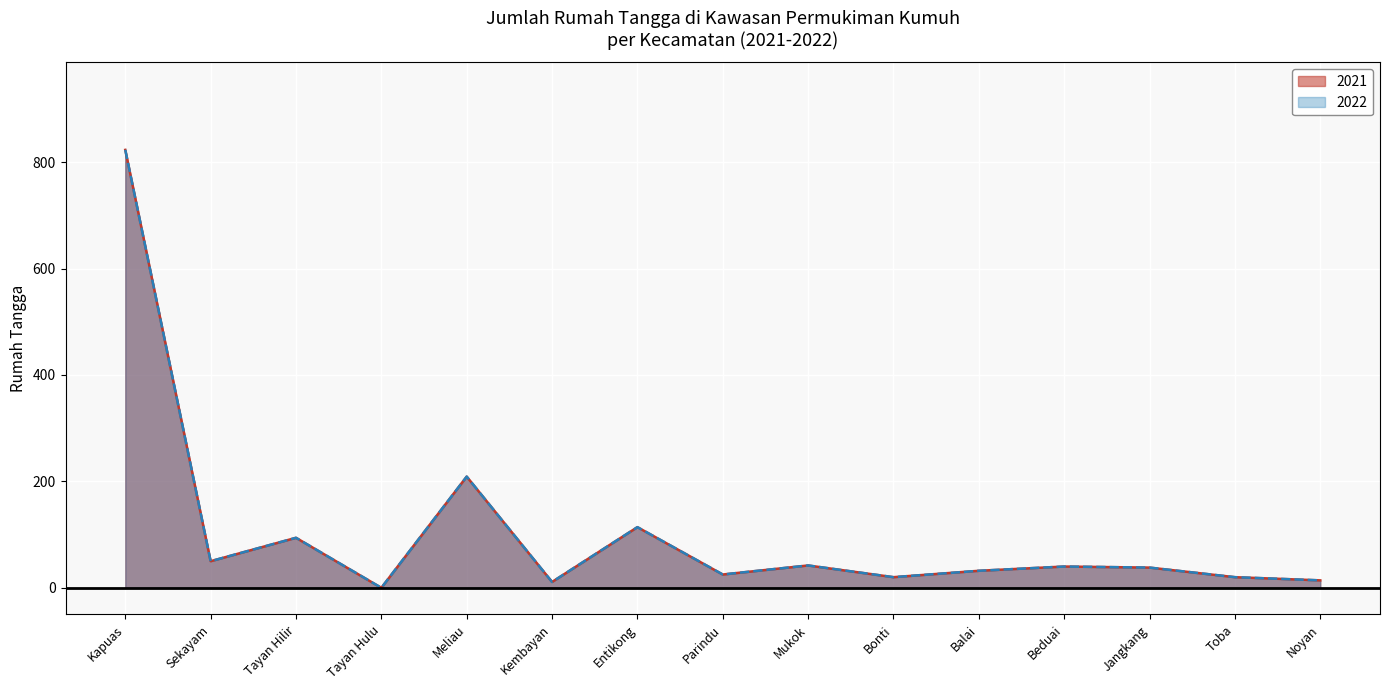

True or false: 2021 and 2022 intersect in this chart.

False